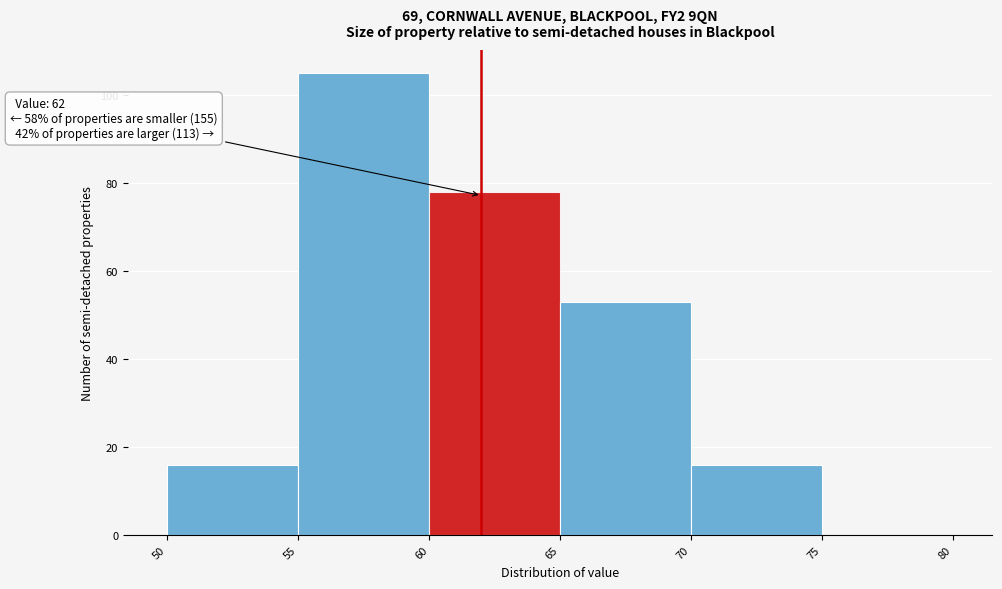

Over which range of the x-axis is the bar tallest?

55 to 60